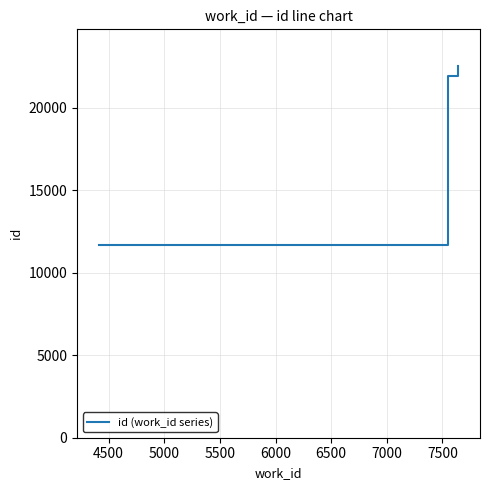

What is the maximum value shown in the chart?

22503